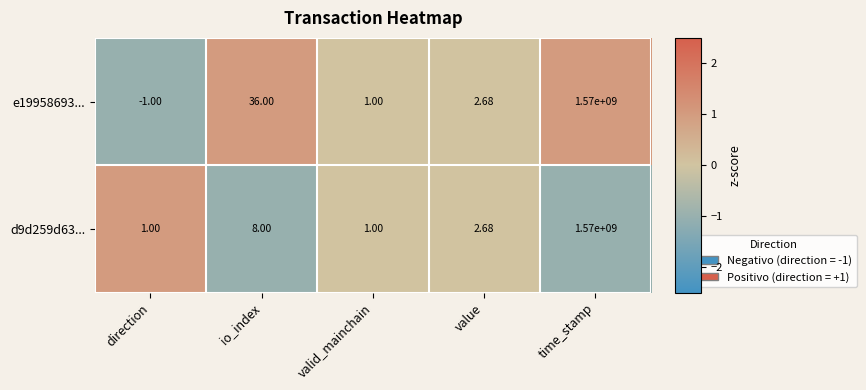

At which label is e19958693... closest to 784999999?

io_index